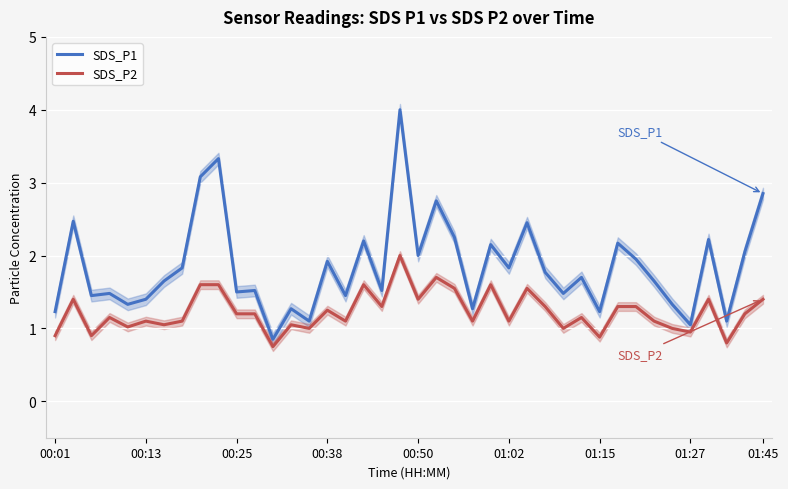

The value of SDS_P1 at 00:38 is 1.9. True or false?

True